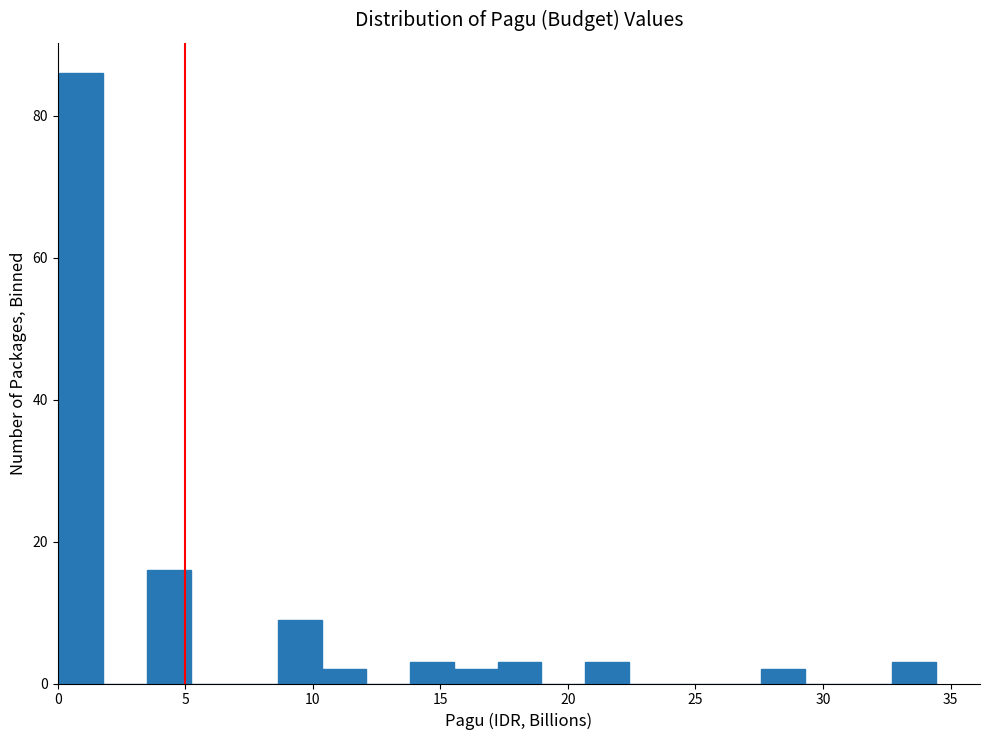

Read against the x-axis, roughly where is the centre of the tallest bar?

1.0